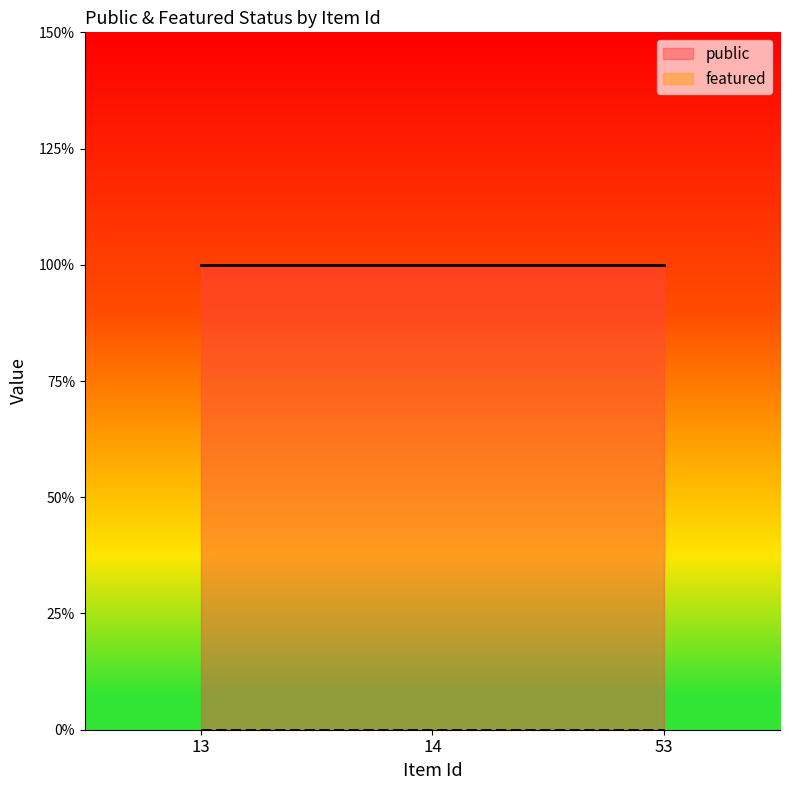

At how many categories does at least one series exceed 0?

3